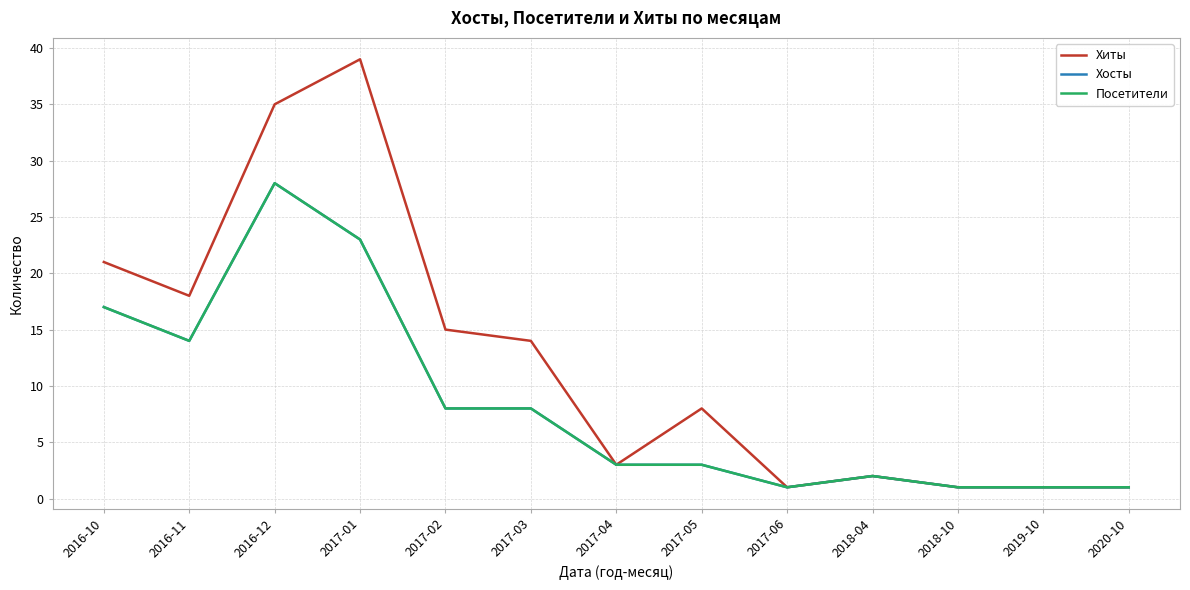

Does the chart have visible grid lines?

Yes